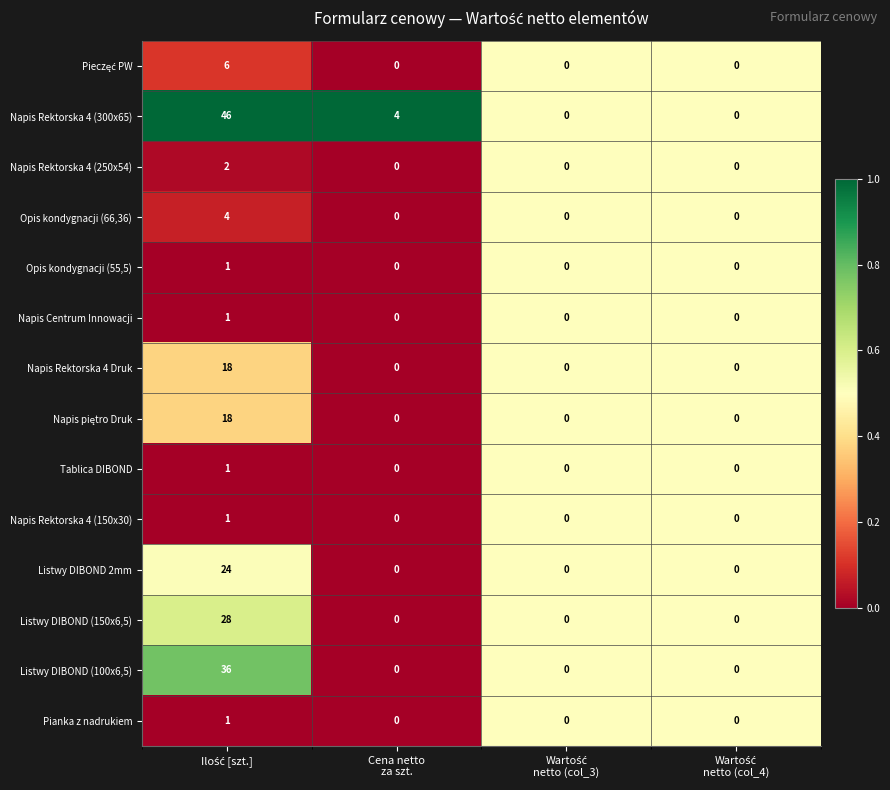

What is the difference between the maximum and second lowest values in the Listwy DIBOND 2mm series?

24